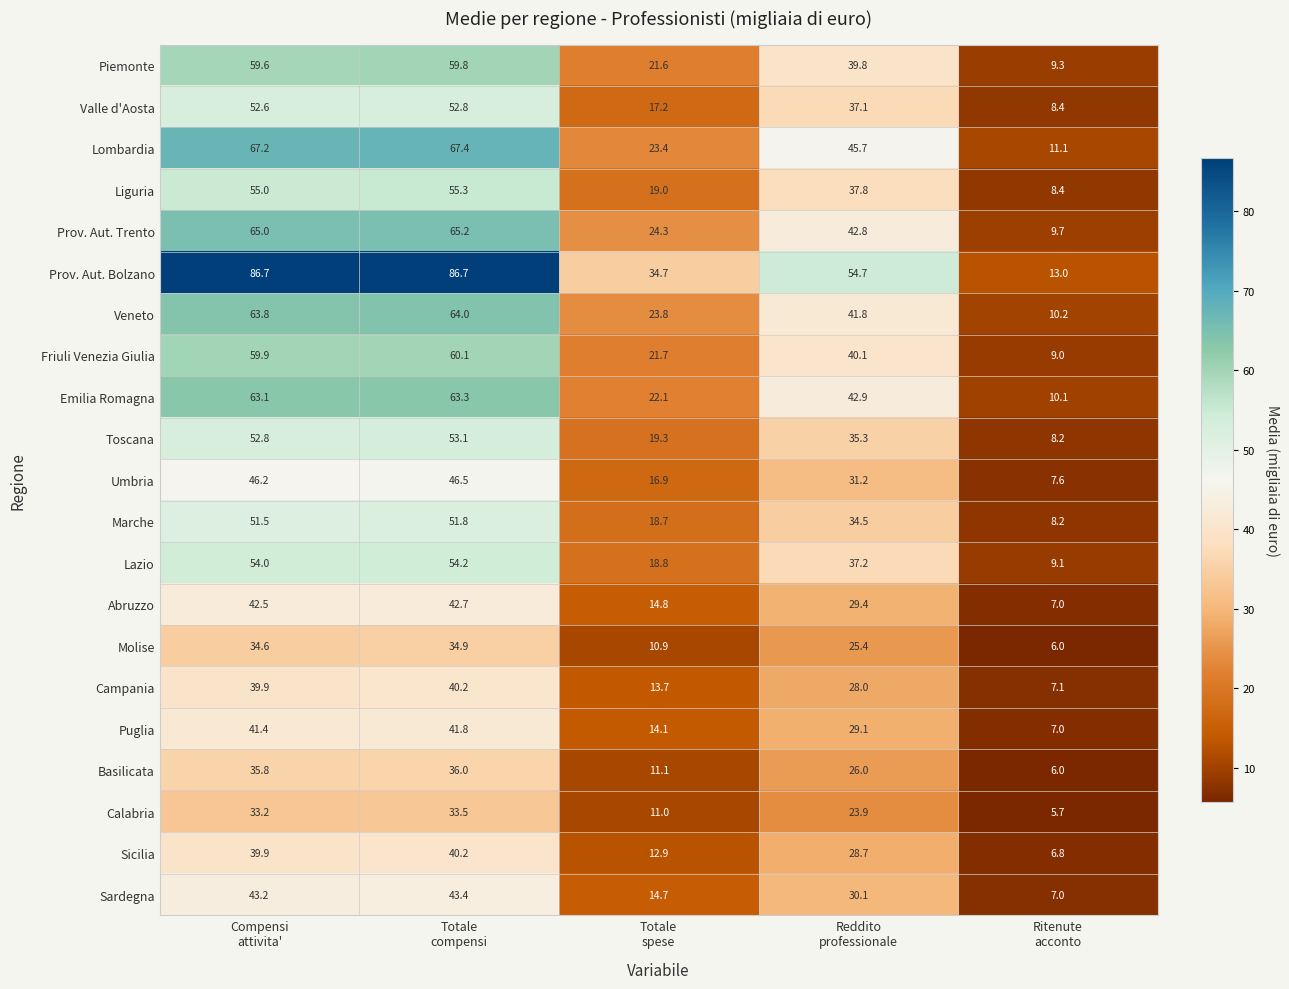

What is the maximum value shown in the chart?

86.7